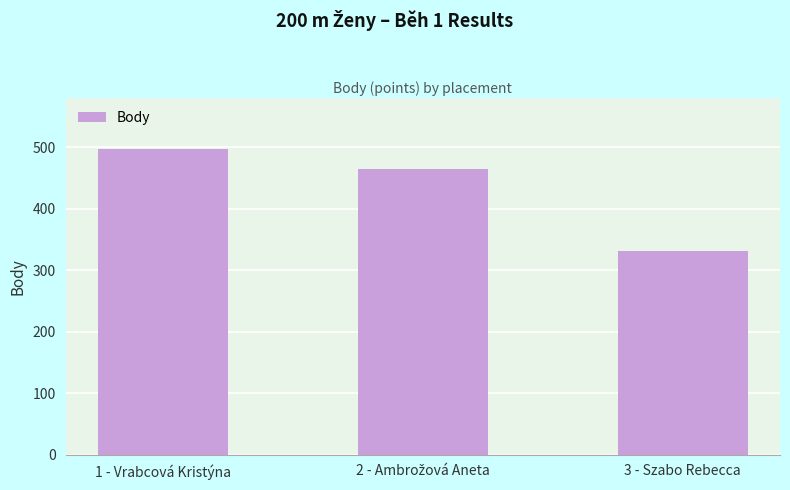

What is the value of the 2nd bar from the left?

465